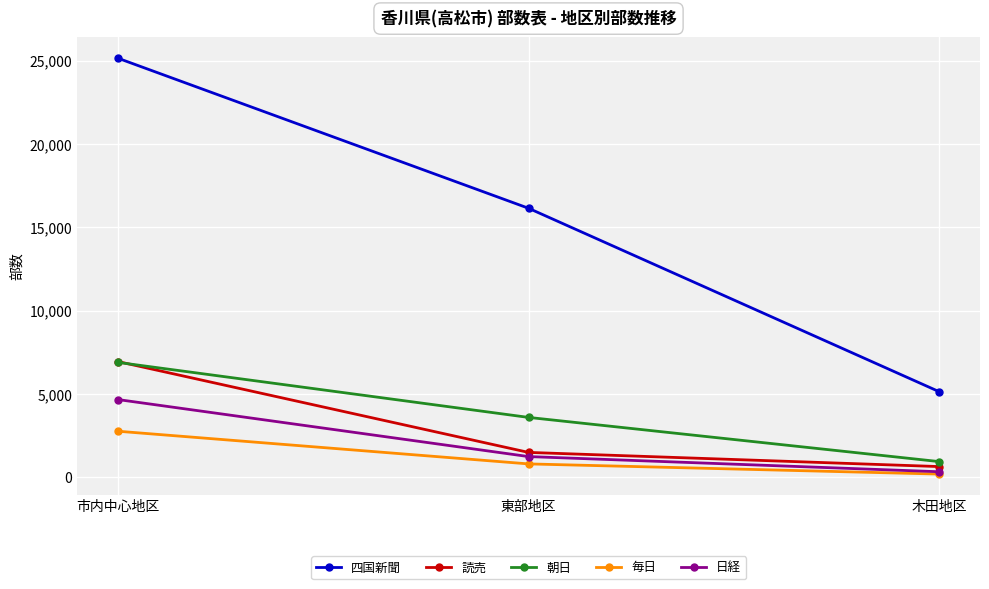

What is the maximum value for 毎日?

2770